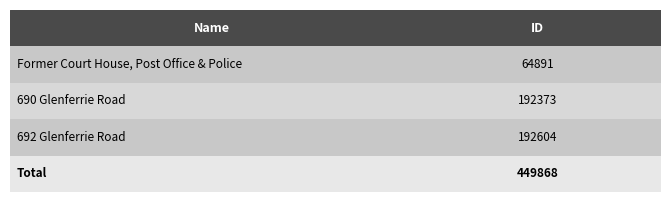

Where does the data first go above 192373?

692 Glenferrie Road